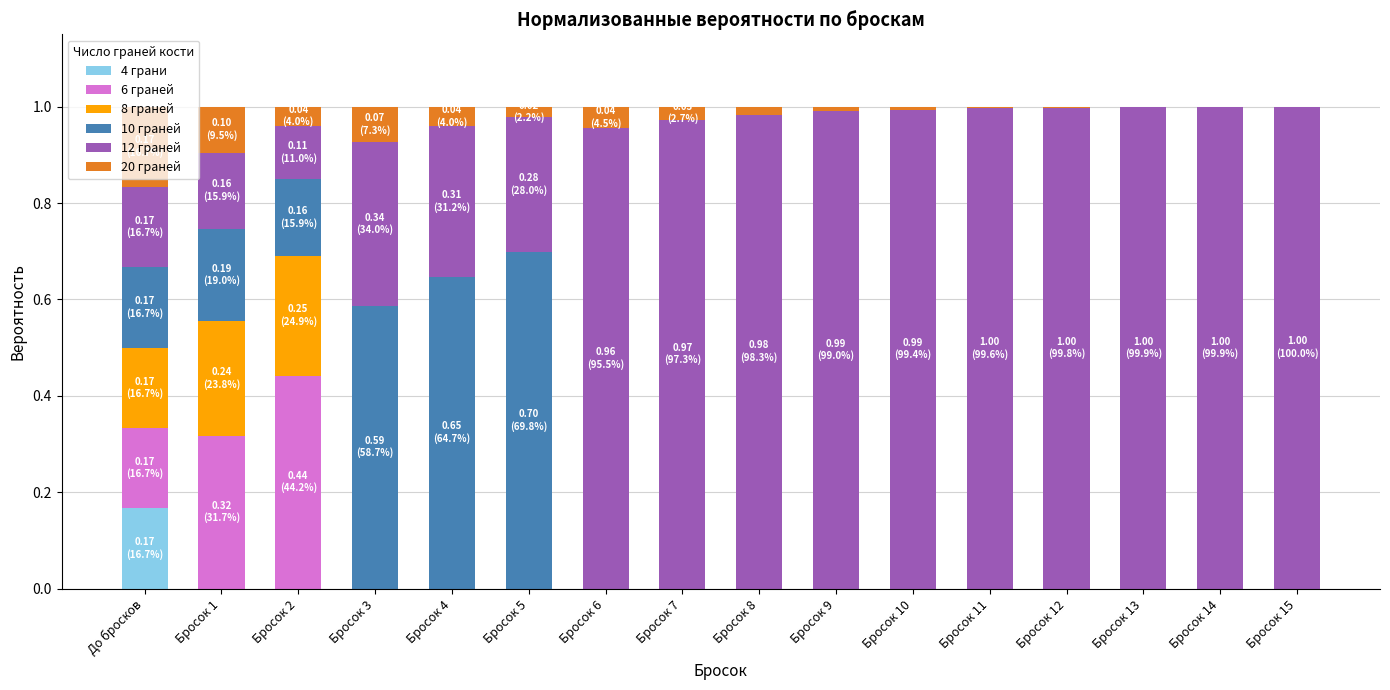

How many categories are shown in the chart?

16